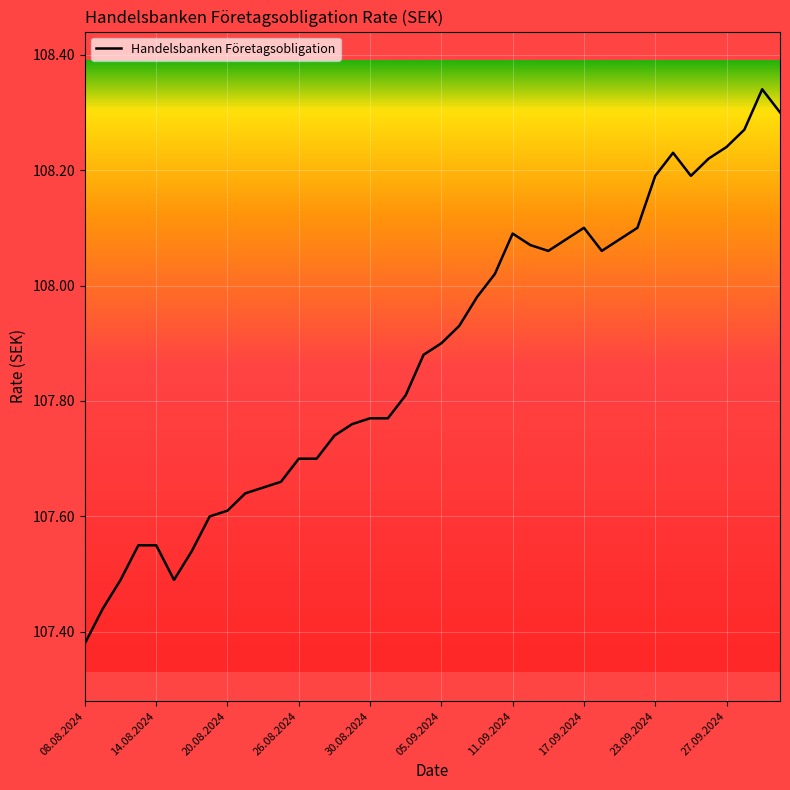

What is the difference between the maximum and minimum values?

1.0